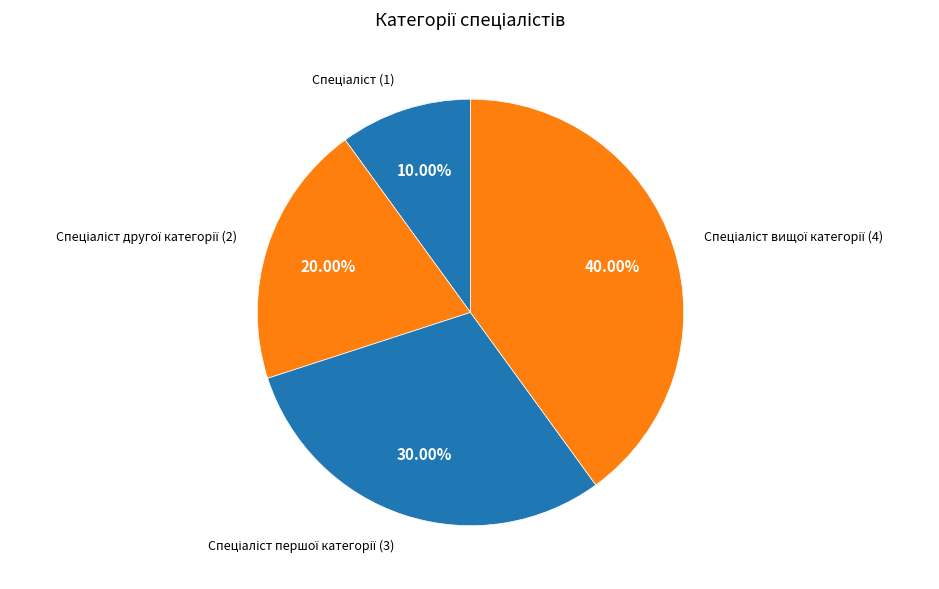

How many slices are in this pie chart?

4